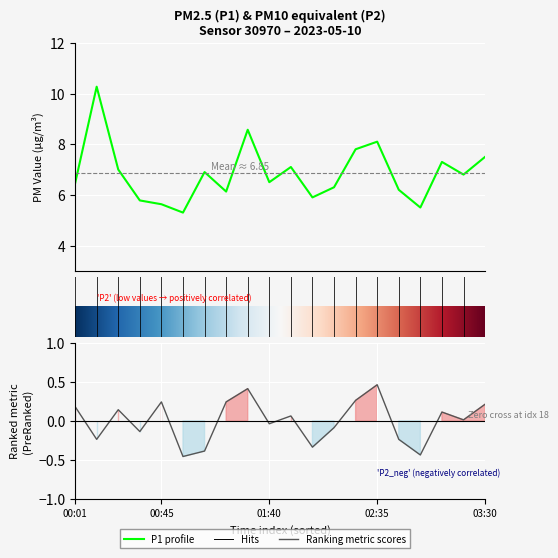

True or false: P1 and P2 intersect in this chart.

False